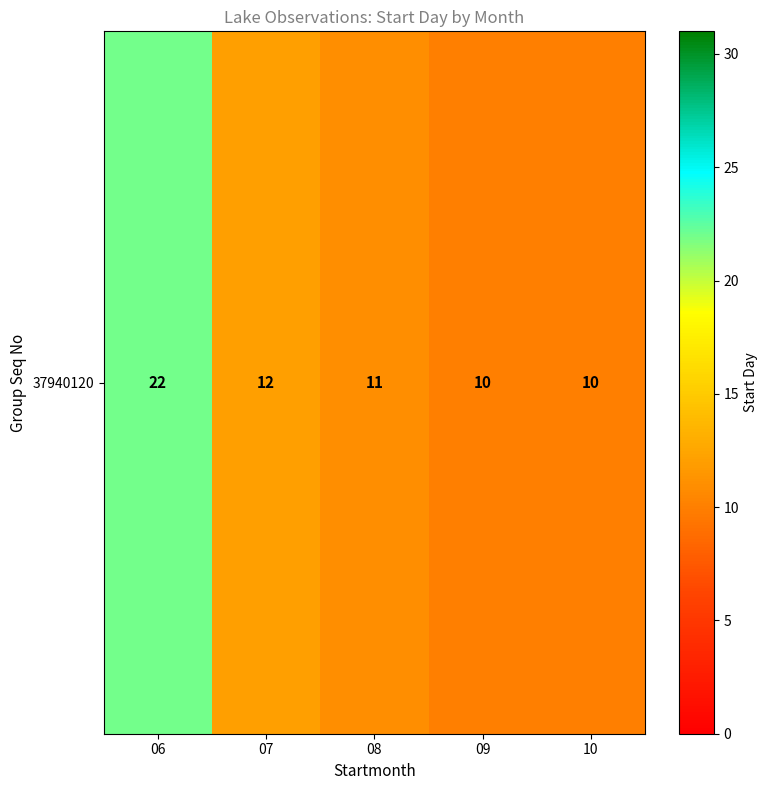

Which category has the lowest value across all series?

09